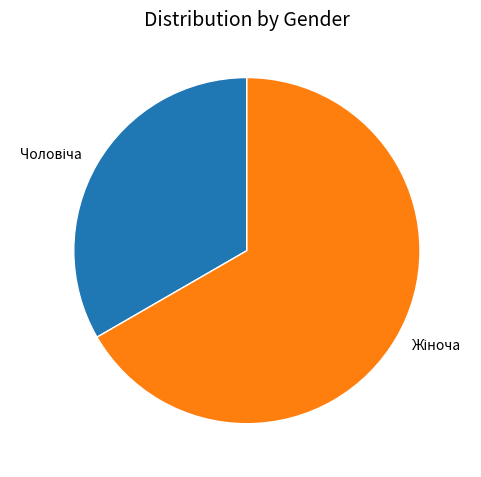

Does any single category account for the majority?

Yes